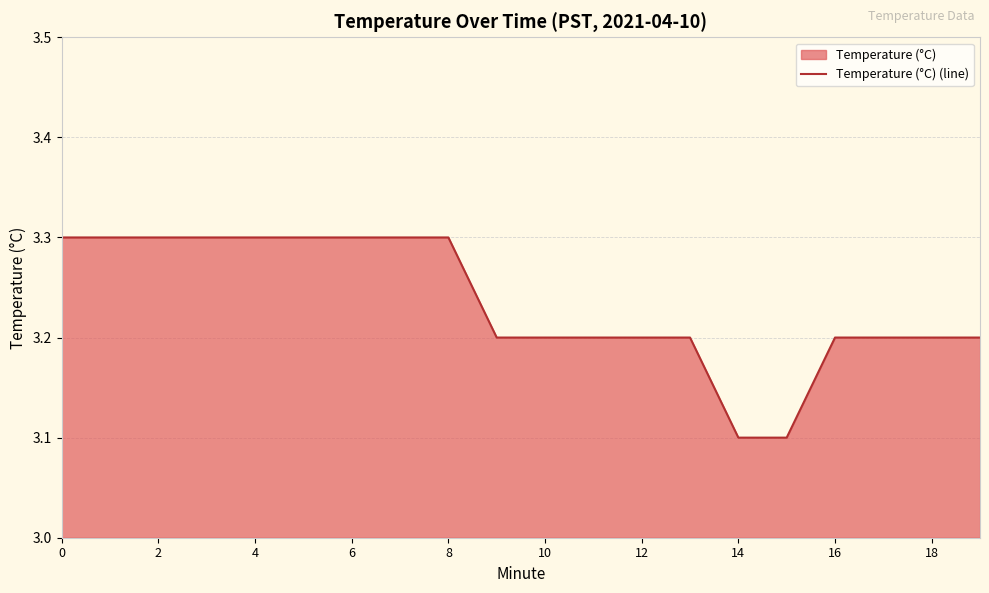

What is the sum of all values?

64.7